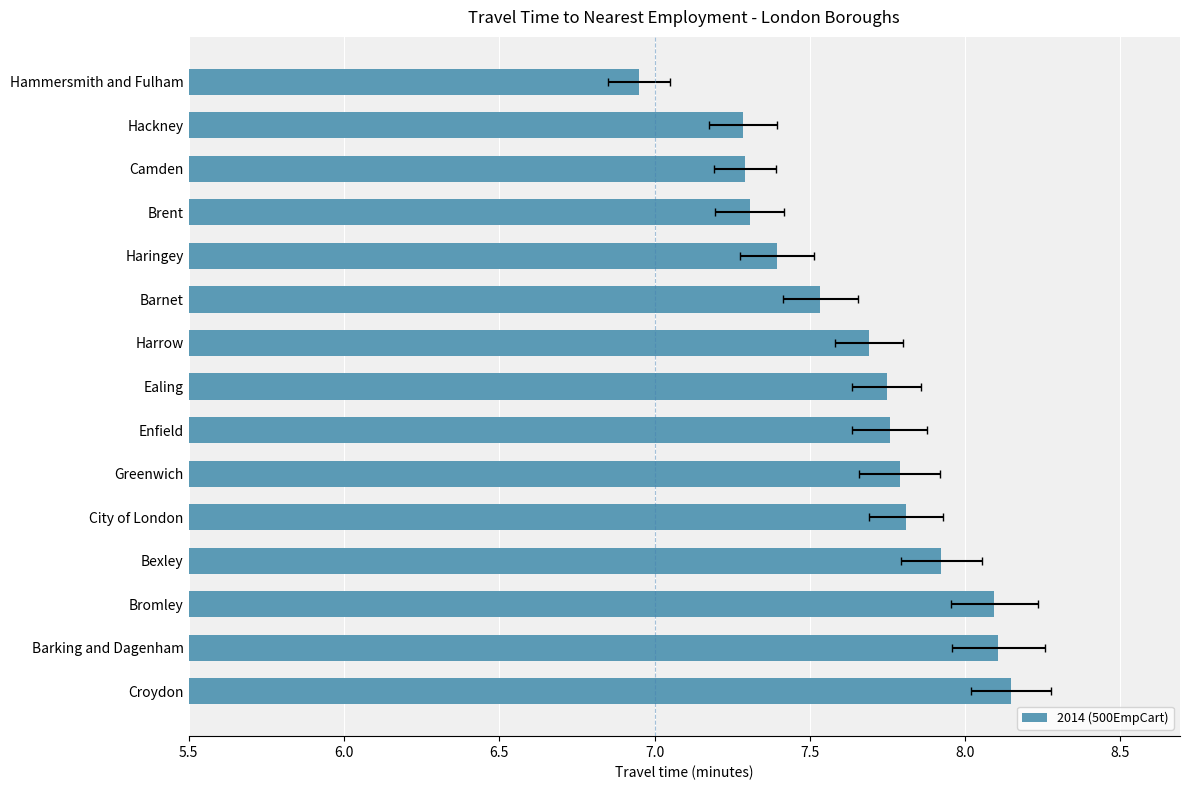

The value at Haringey is 7.4. True or false?

True